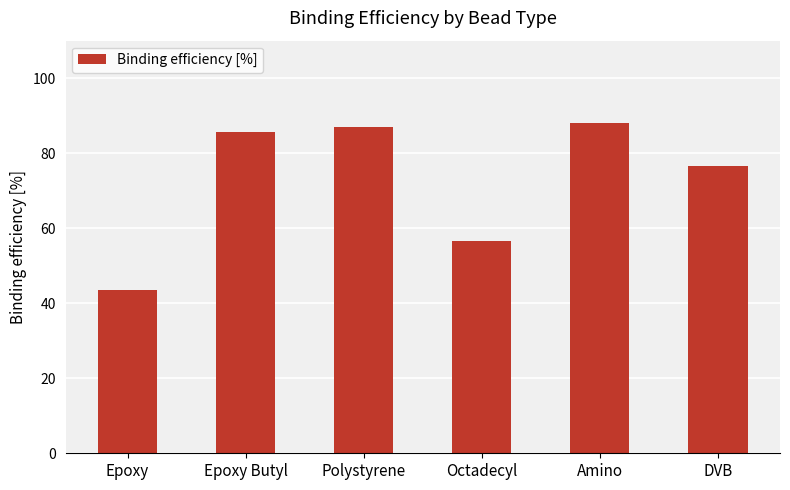

Is it true that the value at Amino is 38.7?

False